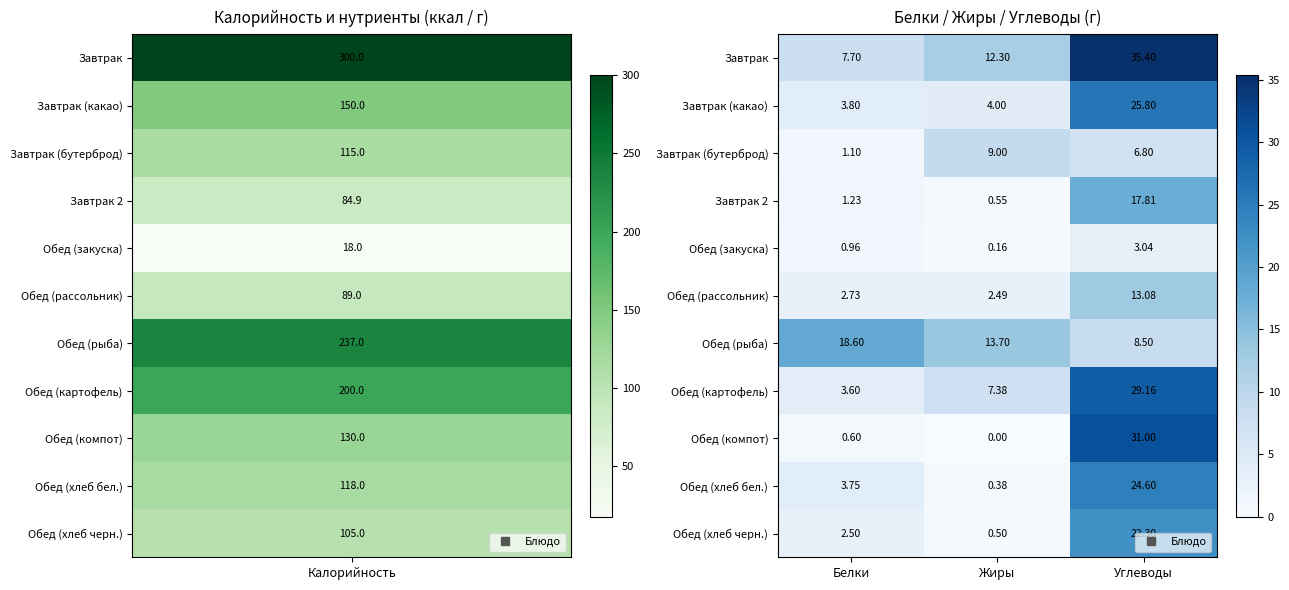

Where is Обед (рыба) nearest to the value 13?

Жиры